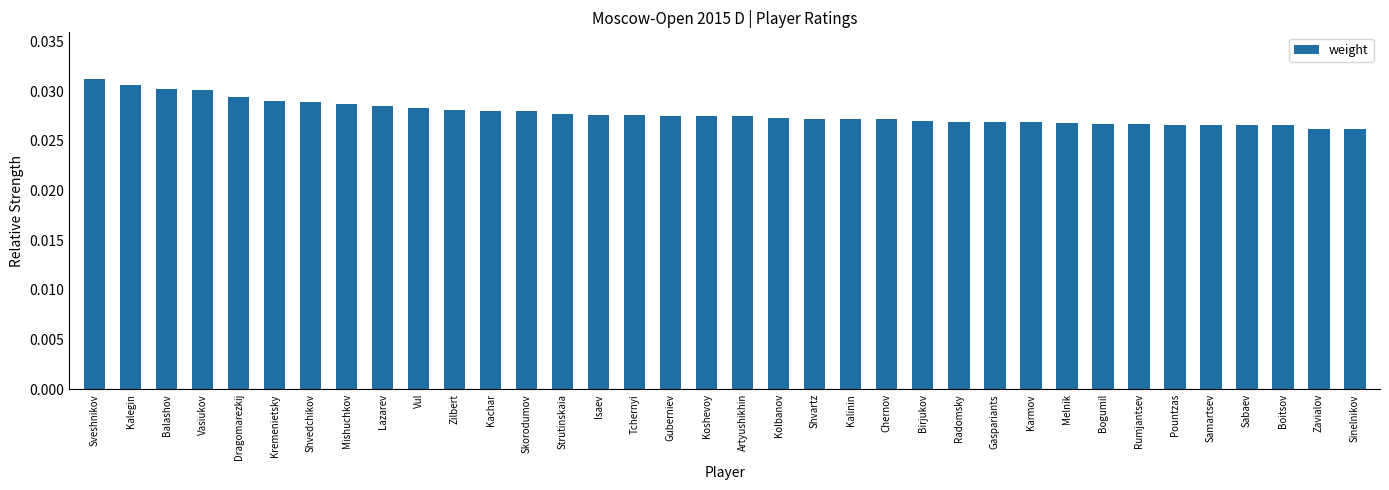

Which has a higher value, Kremenietsky or Skorodumov?

Kremenietsky